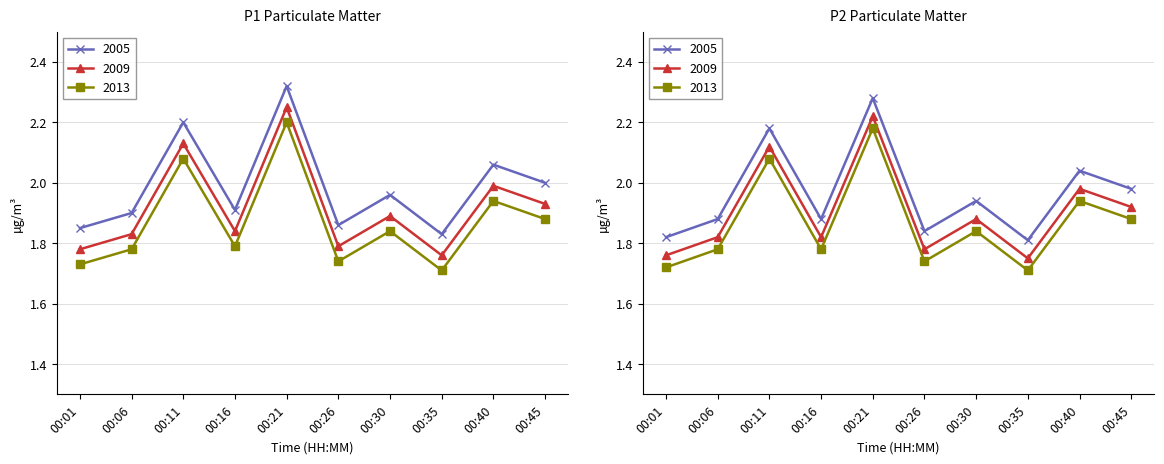

True or false: P1 and P2 cross at least once.

False